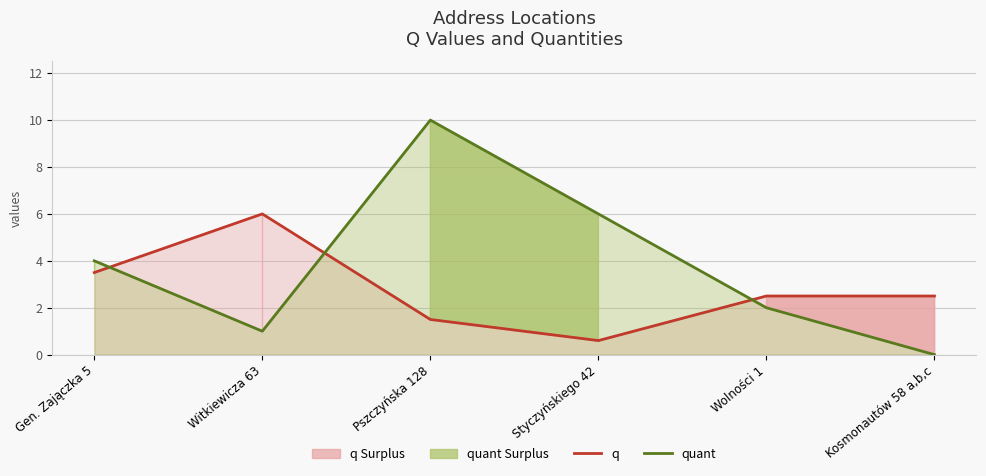

Which series has the widest spread of values?

quant